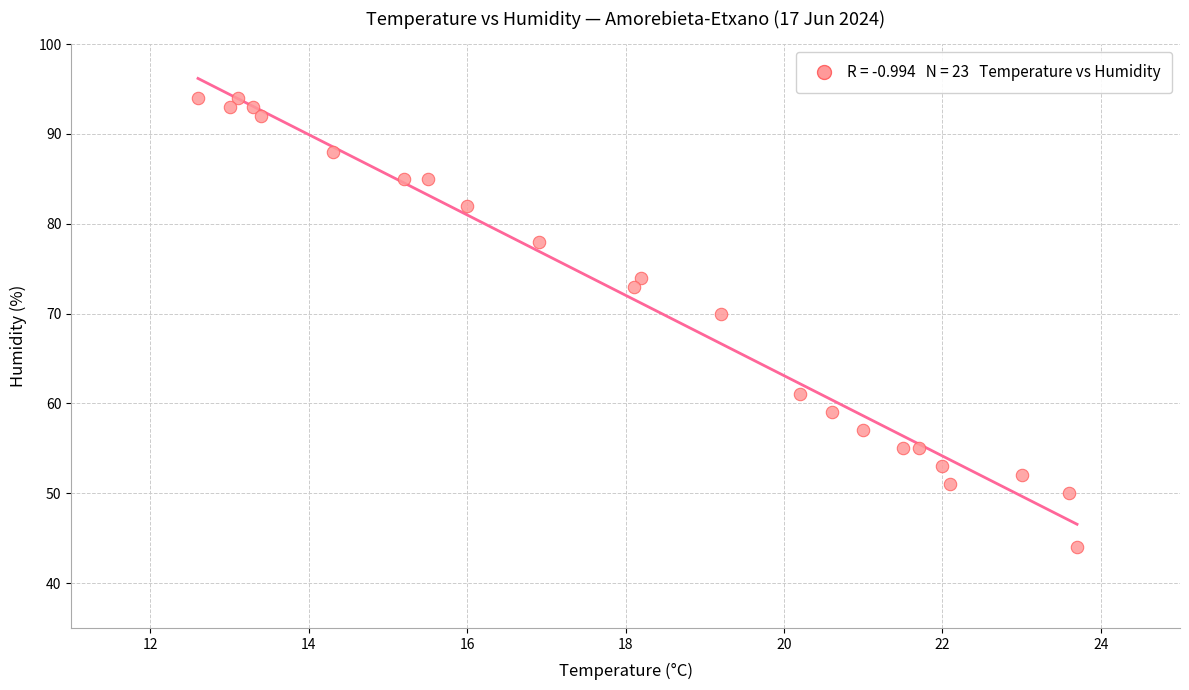

What is the range of Y values (max minus min)?

50